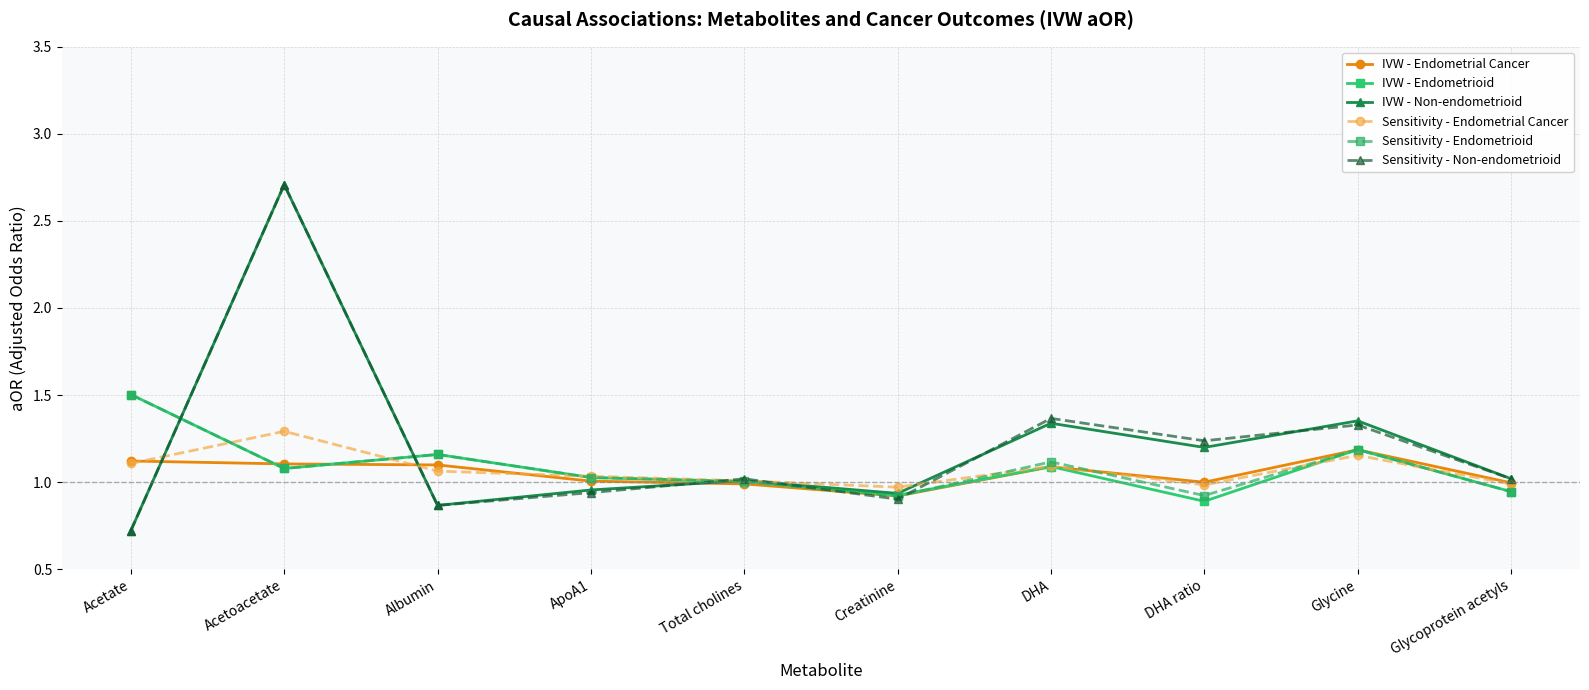

True or false: IVW - Non-endometrioid has a value of 1.4 at Glycoprotein acetyls.

False